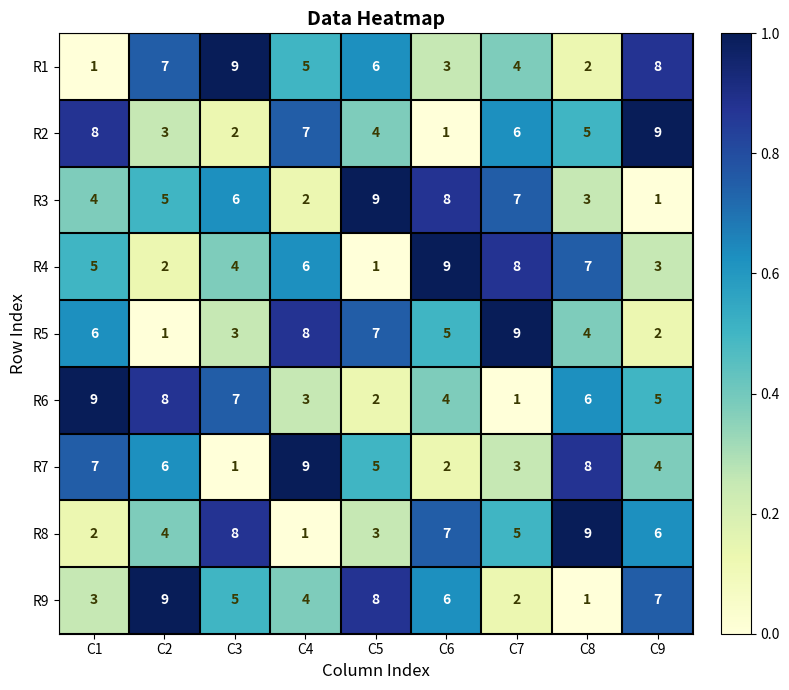

What is the sum of the R6 values at C7 and C2?

9